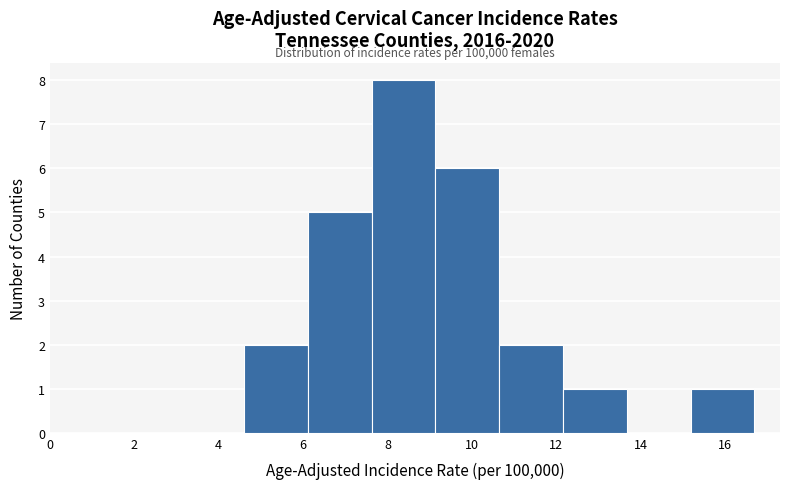

Which range on the x-axis has the tallest bar?

7.6 to 9.2